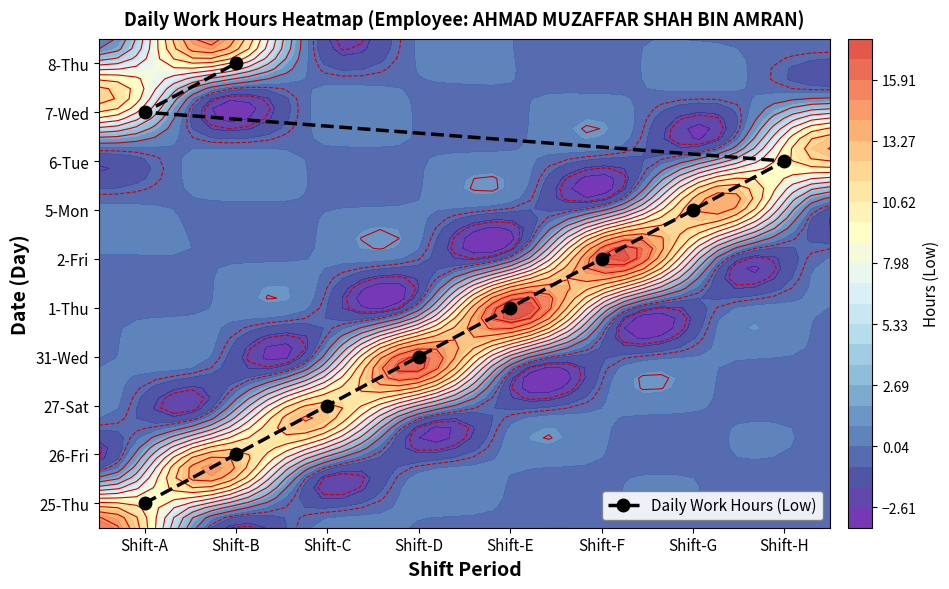

What is the smallest value displayed?

0.1